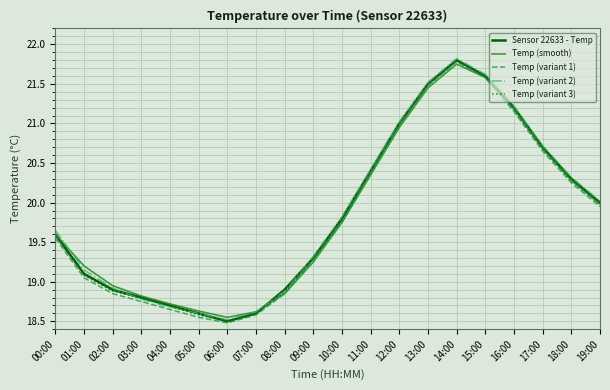

What is the total value across all series at 00:00?

98.0